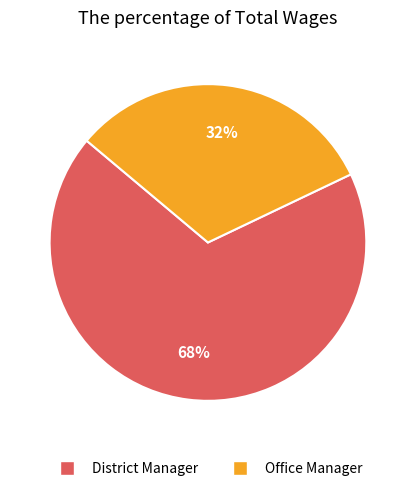

How many segments does this pie chart have?

2